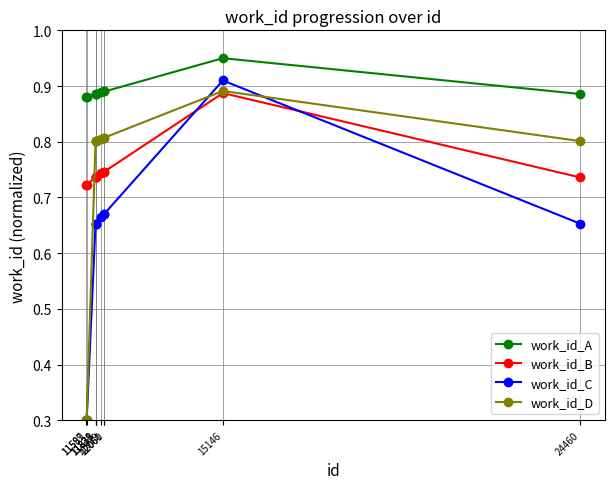

True or false: work_id_D and work_id_A intersect in this chart.

False